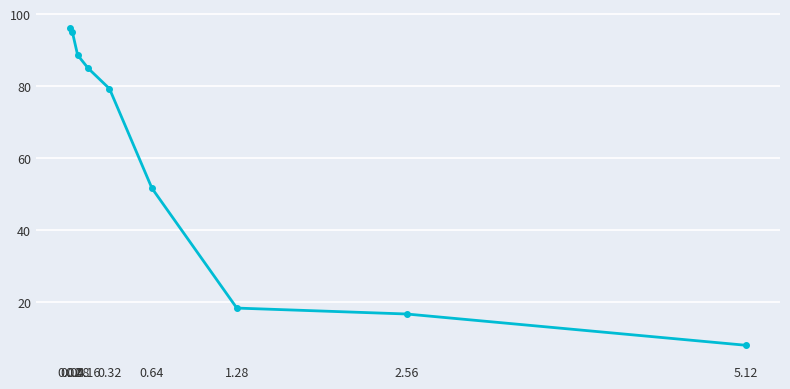

True or false: the data shows 8.5 at 1.28.

False